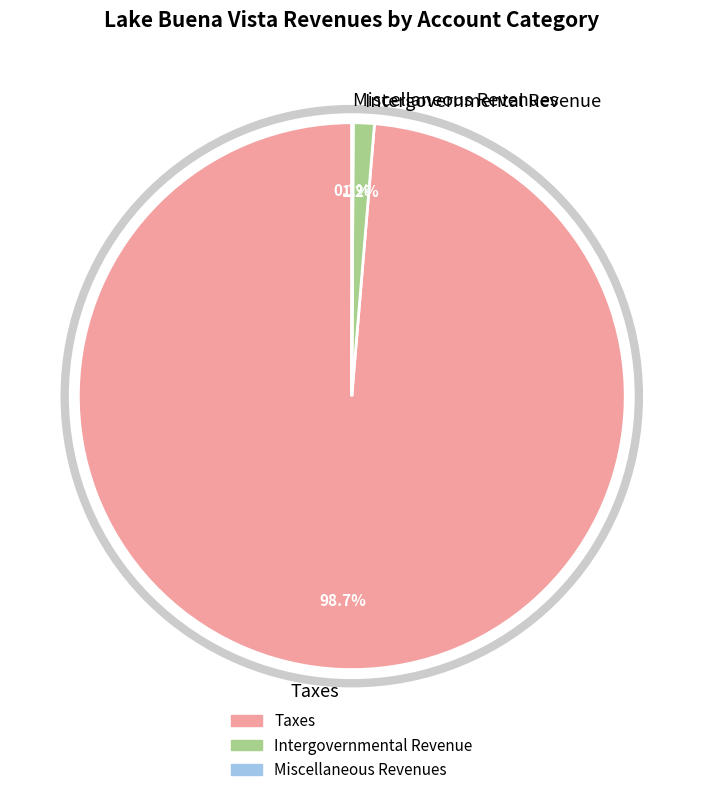

What percentage do Intergovernmental Revenue and Taxes together represent?

99.9%